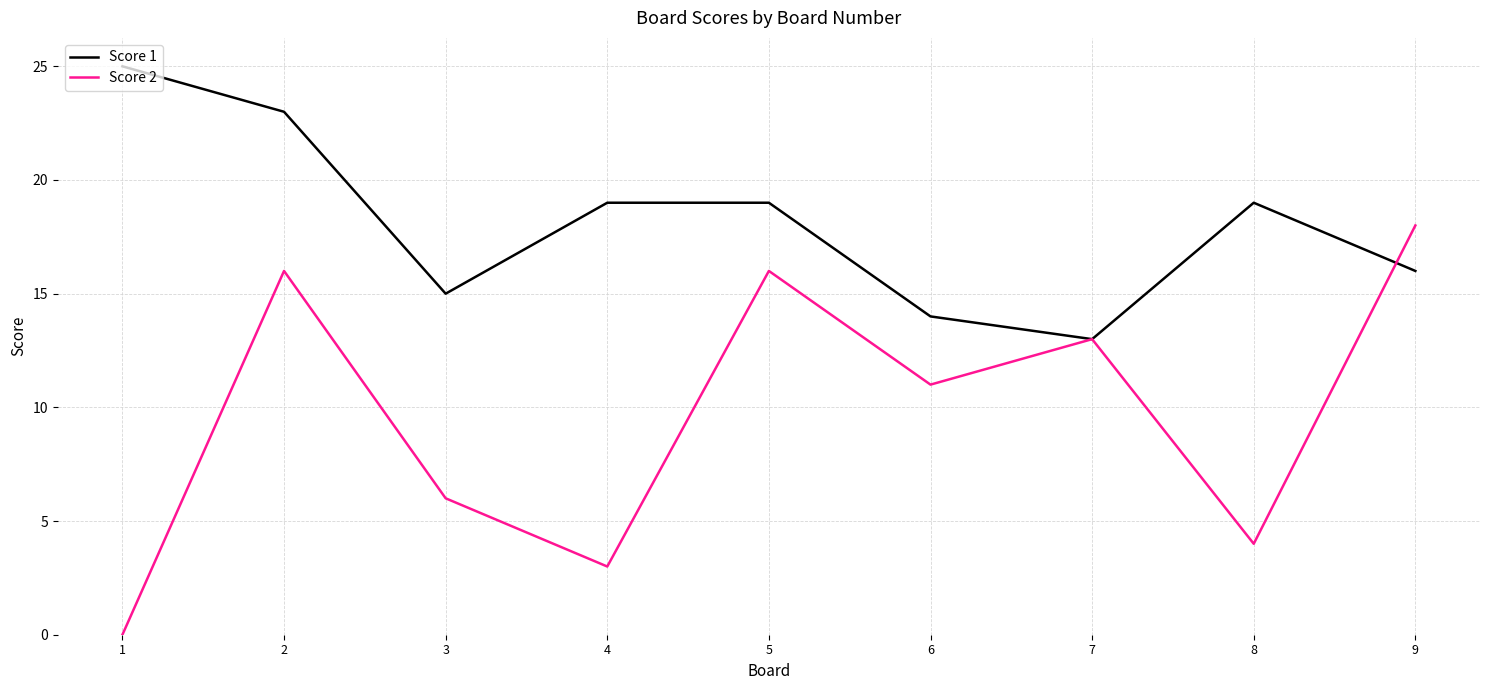

True or false: Score 1 and Score 2 cross at least once.

True